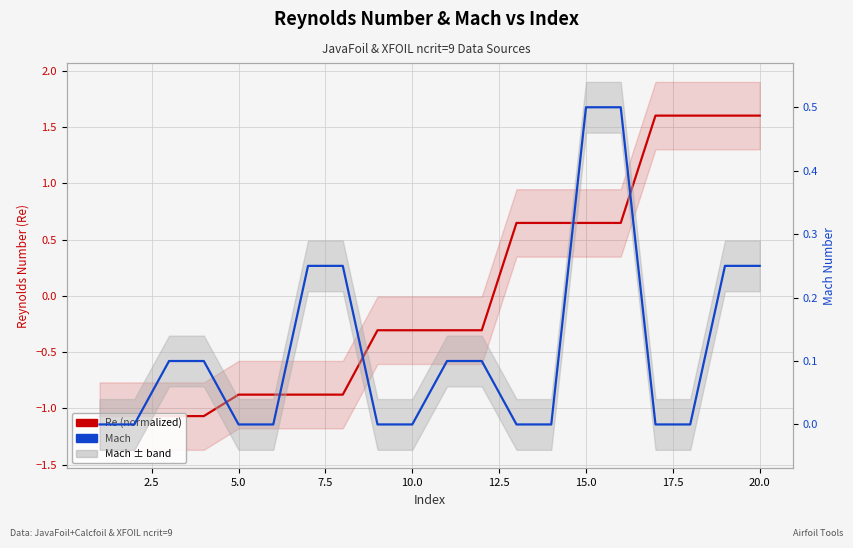

What is the highest value of the Re (normalized) series?

1.6